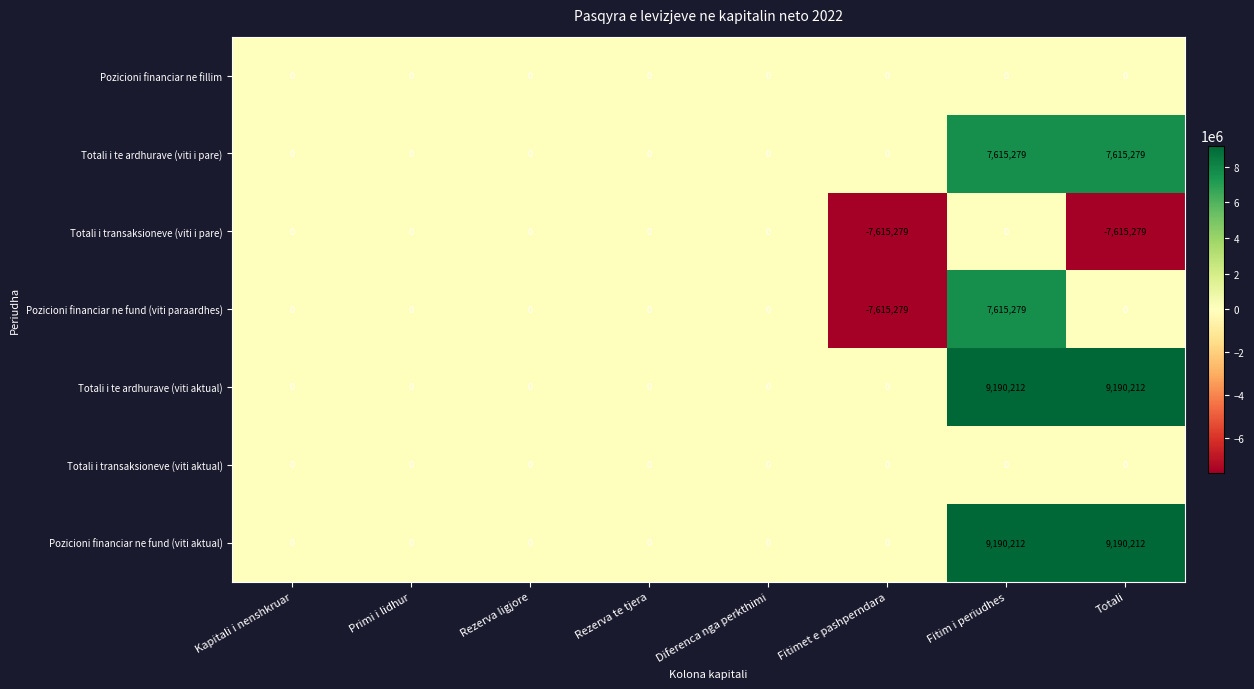

True or false: Pozicioni financiar ne fund (viti aktual) has a value of 0 at Rezerva te tjera.

True